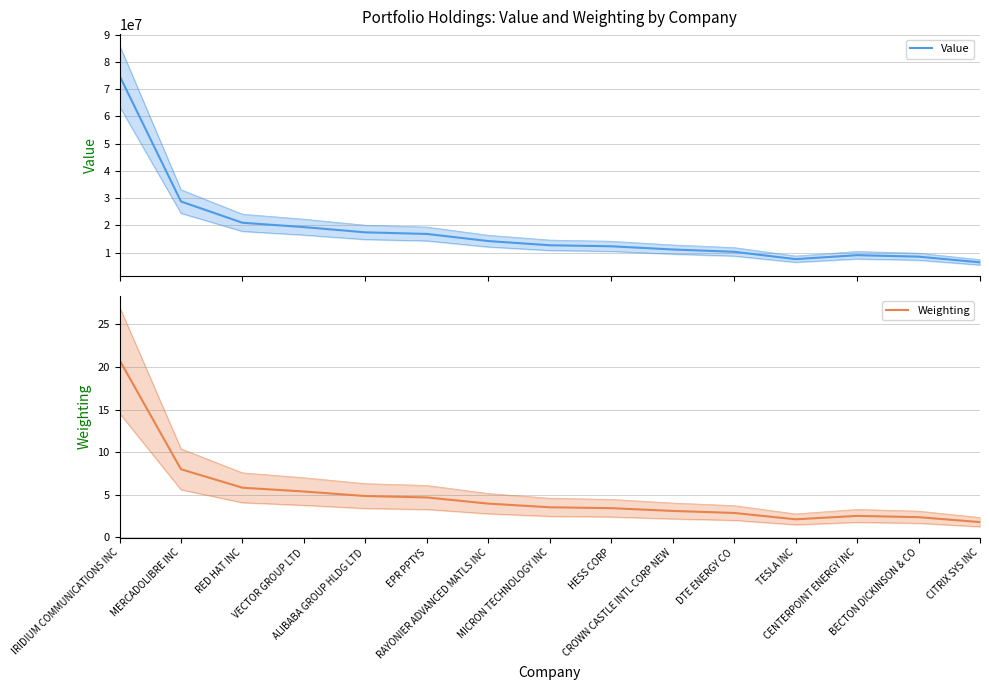

What is the difference between the Value values at TESLA INC and MERCADOLIBRE INC?

21145000.0